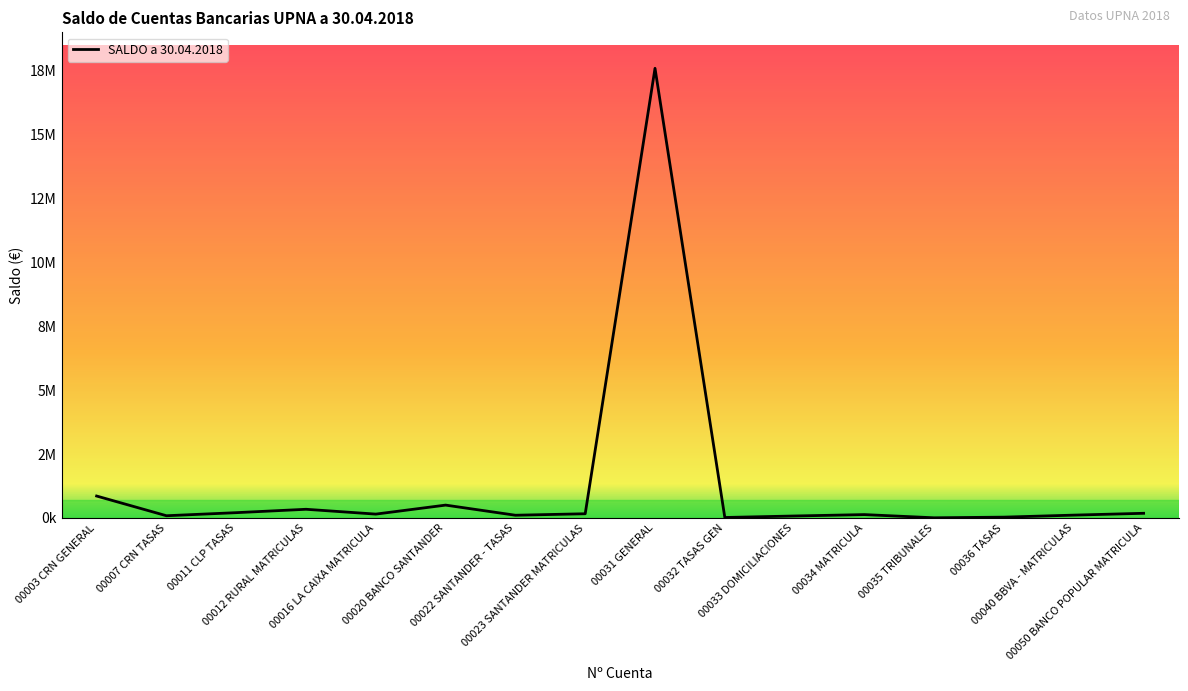

What is the label of the 13th point from the left?

00035 TRIBUNALES